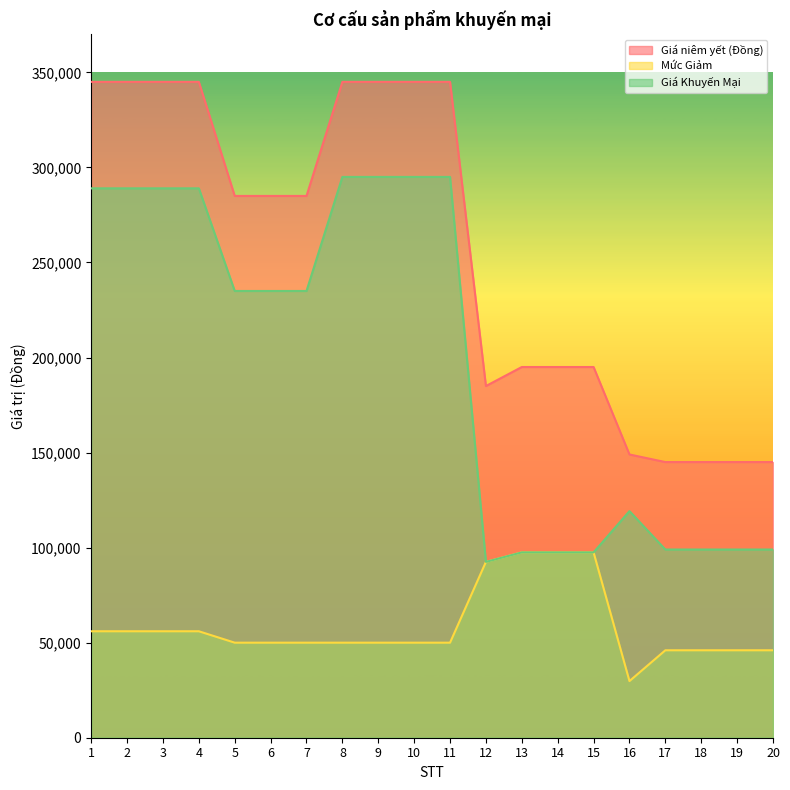

At 3, list the series in order from smallest to largest.

Mức Giảm, Giá Khuyến Mại, Giá niêm yết (Đồng)